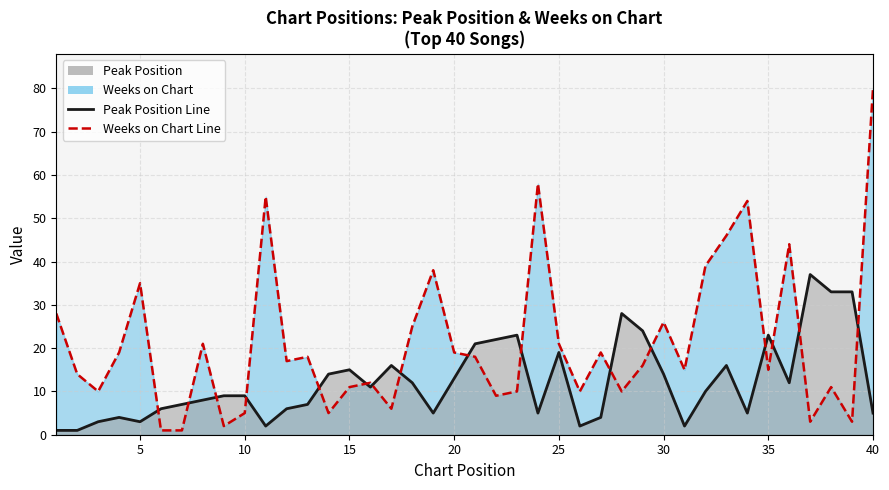

Which series has the largest total across all categories?

Weeks on Chart